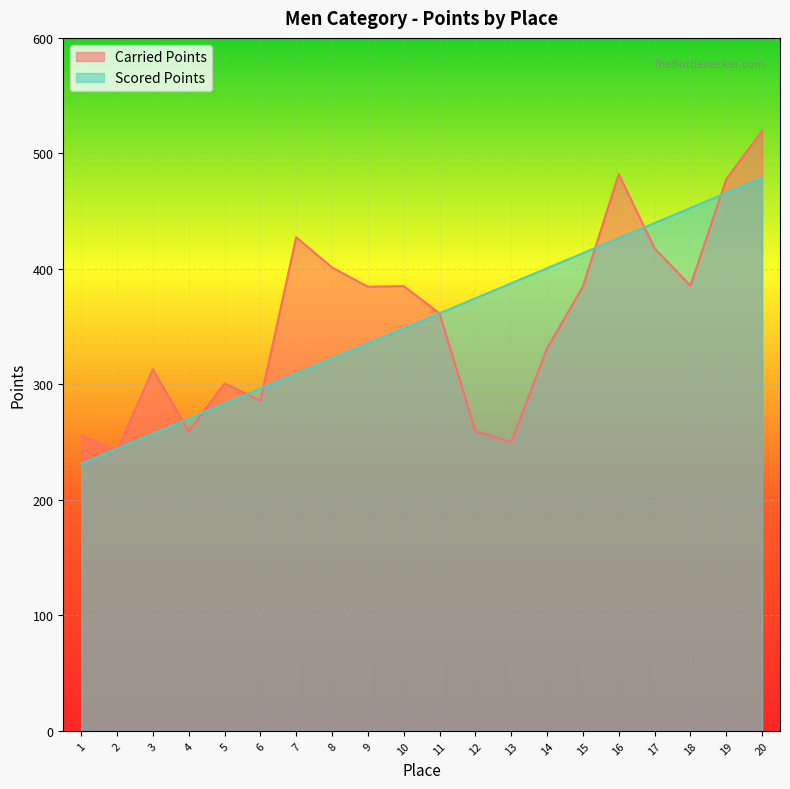

What is the minimum value shown in the chart?

231.2